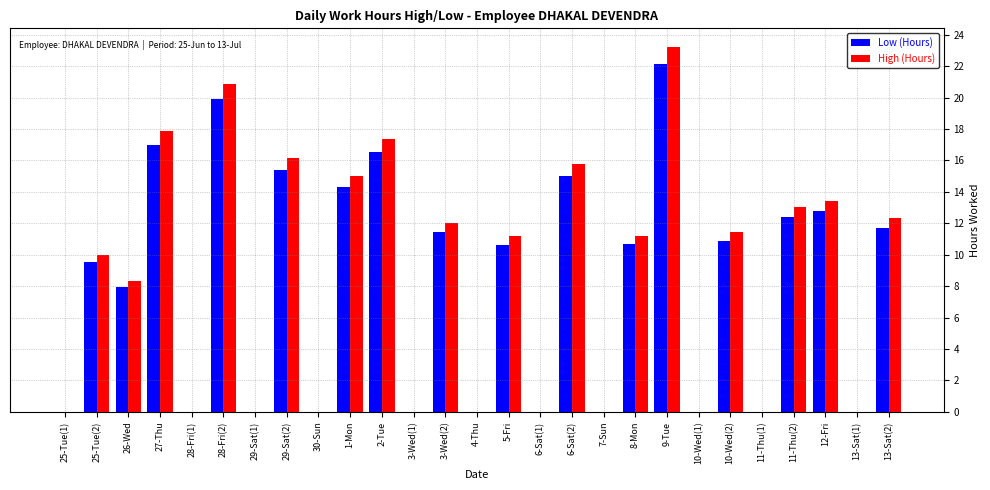

Which category has the highest value across all series?

9-Tue